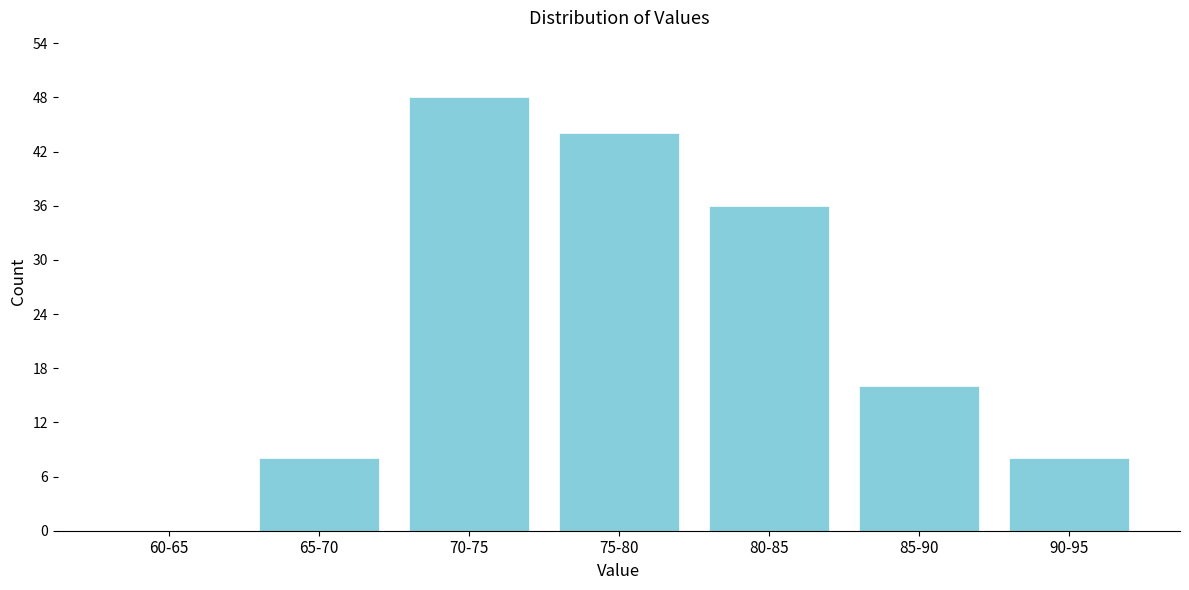

Reading left to right, what are all the values shown in this chart?

60-65=0	65-70=8	70-75=48	75-80=44	80-85=36	85-90=16	90-95=8